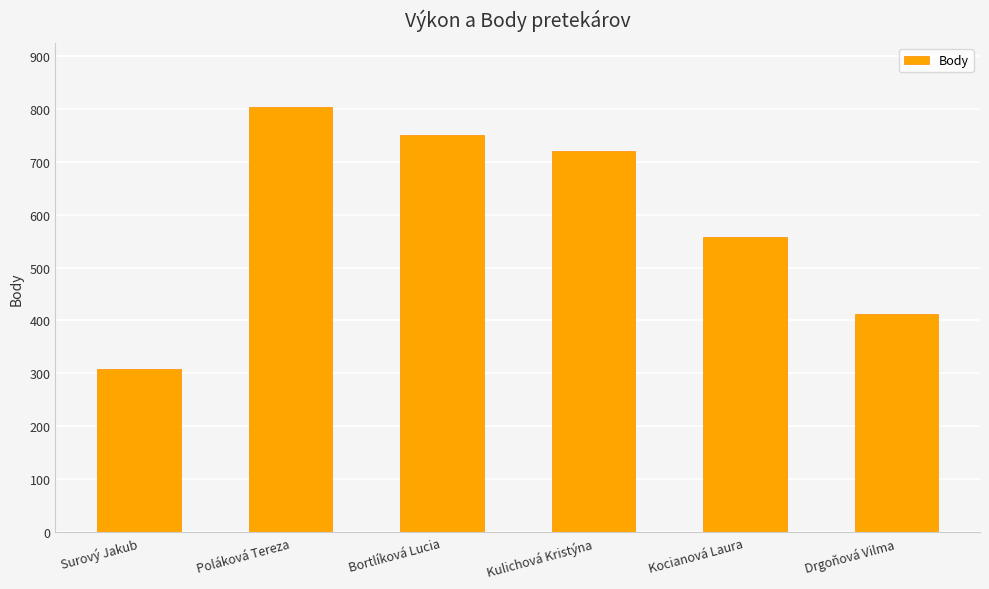

How many bars are there in total?

6